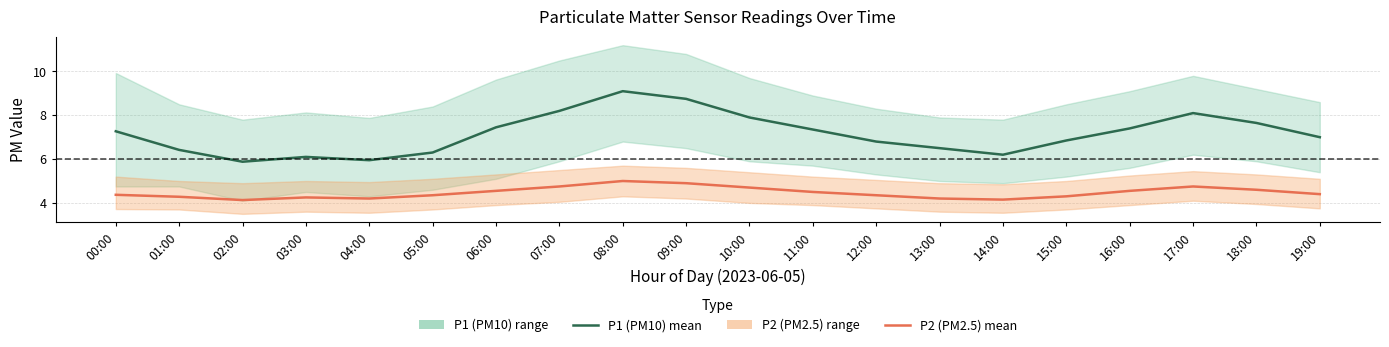

Reading left to right, extract all data points from this chart.

P1 (PM10) mean: 7.3	6.4	5.9	6.1	6.0	6.3	7.5	8.2	9.1	8.8	7.9	7.3	6.8	6.5	6.2	6.8	7.4	8.1	7.7	7.0
P2 (PM2.5) mean: 4.4	4.3	4.1	4.2	4.2	4.3	4.5	4.8	5.0	4.9	4.7	4.5	4.3	4.2	4.2	4.3	4.5	4.8	4.6	4.4